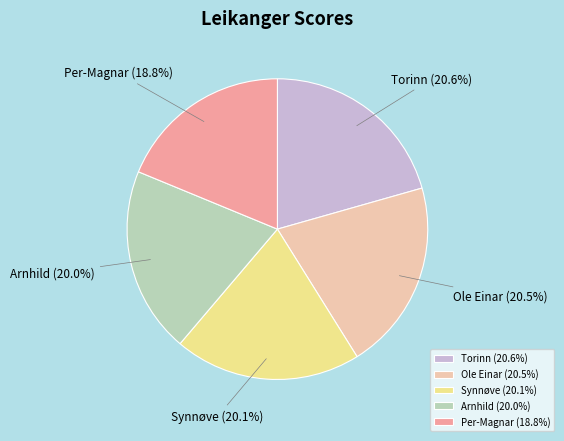

Between Per-Magnar and Ole Einar, which is larger?

Ole Einar